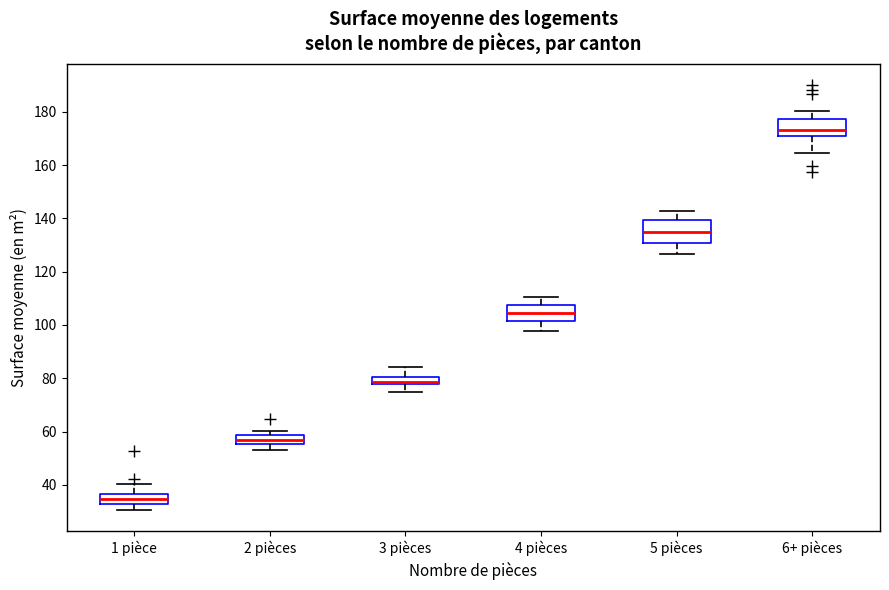

Which box has the highest median line?

6+ pièces